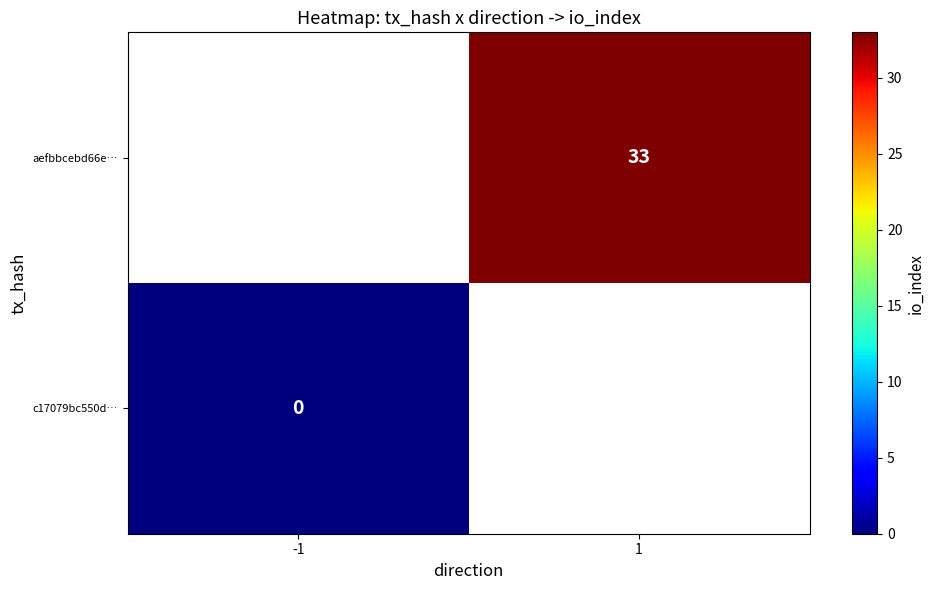

The value of aefbbcebd66e… at 1 is 21. True or false?

False